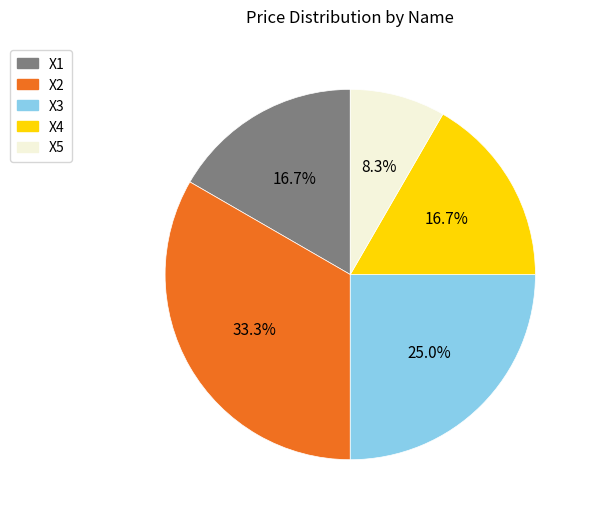

To the nearest percent, what percentage of the pie is X2?

33%